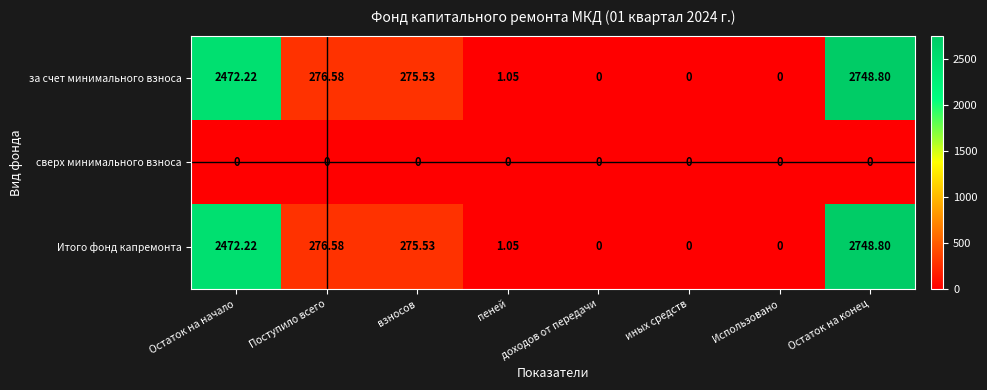

At which category is the sum across all series the highest?

Остаток на конец